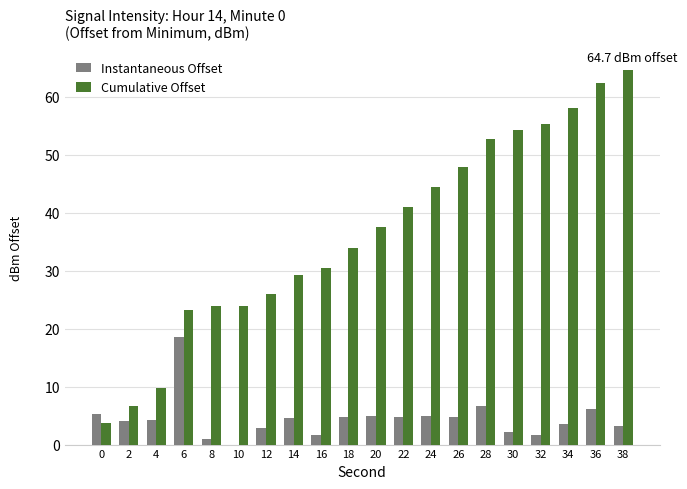

Is the value of Instantaneous Offset at 20 greater than the value of Cumulative Offset at 8?

No